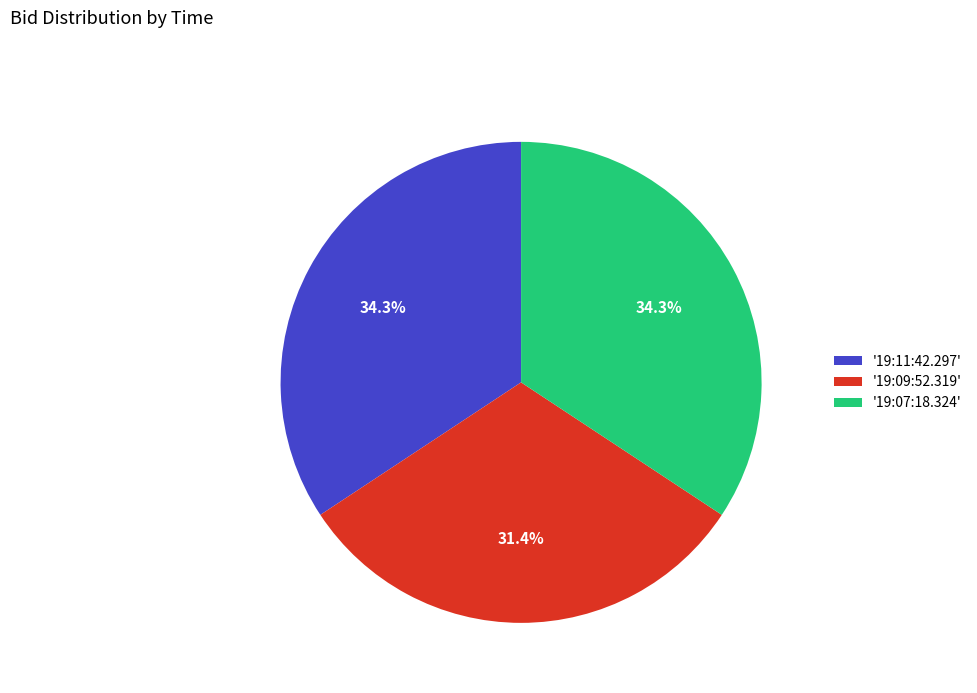

To the nearest percent, what is the difference between the largest and smallest slice percentages?

3%